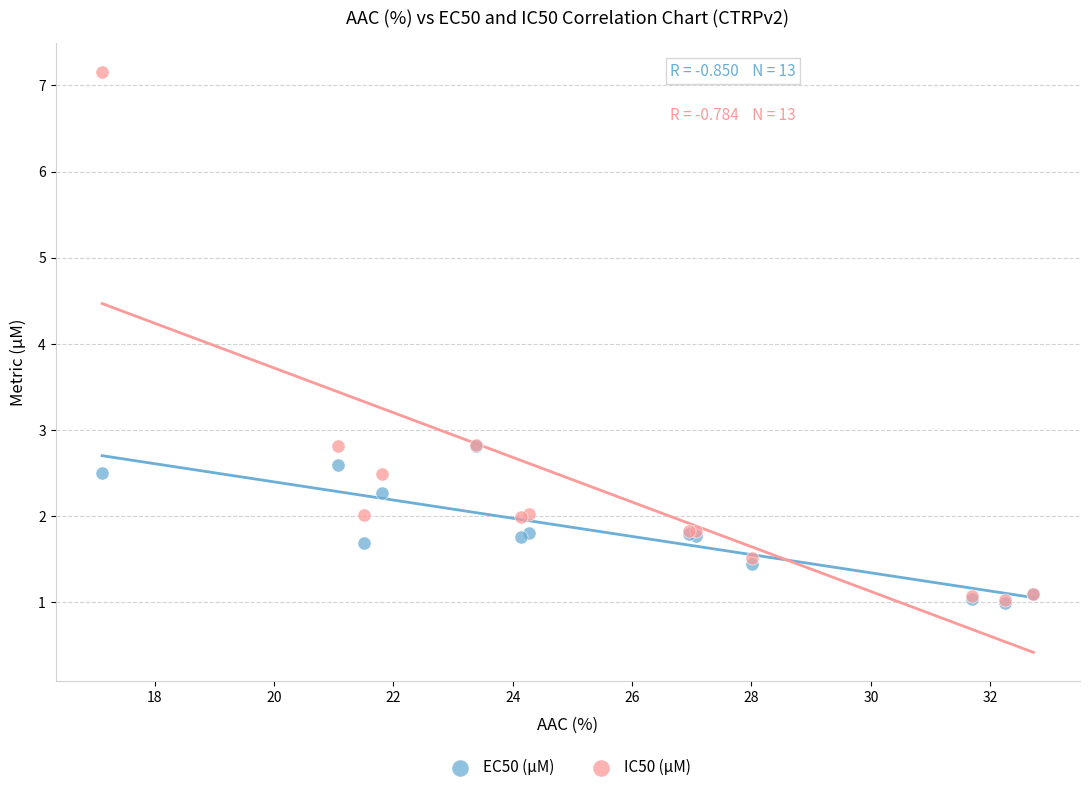

Which series has the largest Y range (max minus min)?

IC50 (µM)